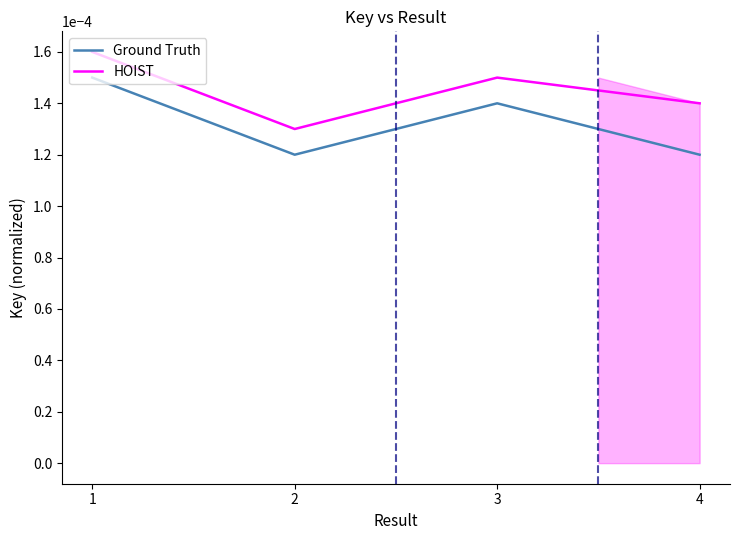

Is it true that HOIST equals 0.0 at 4?

False